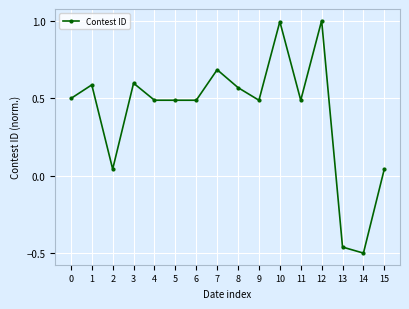

What is the maximum value shown in the chart?

1.0